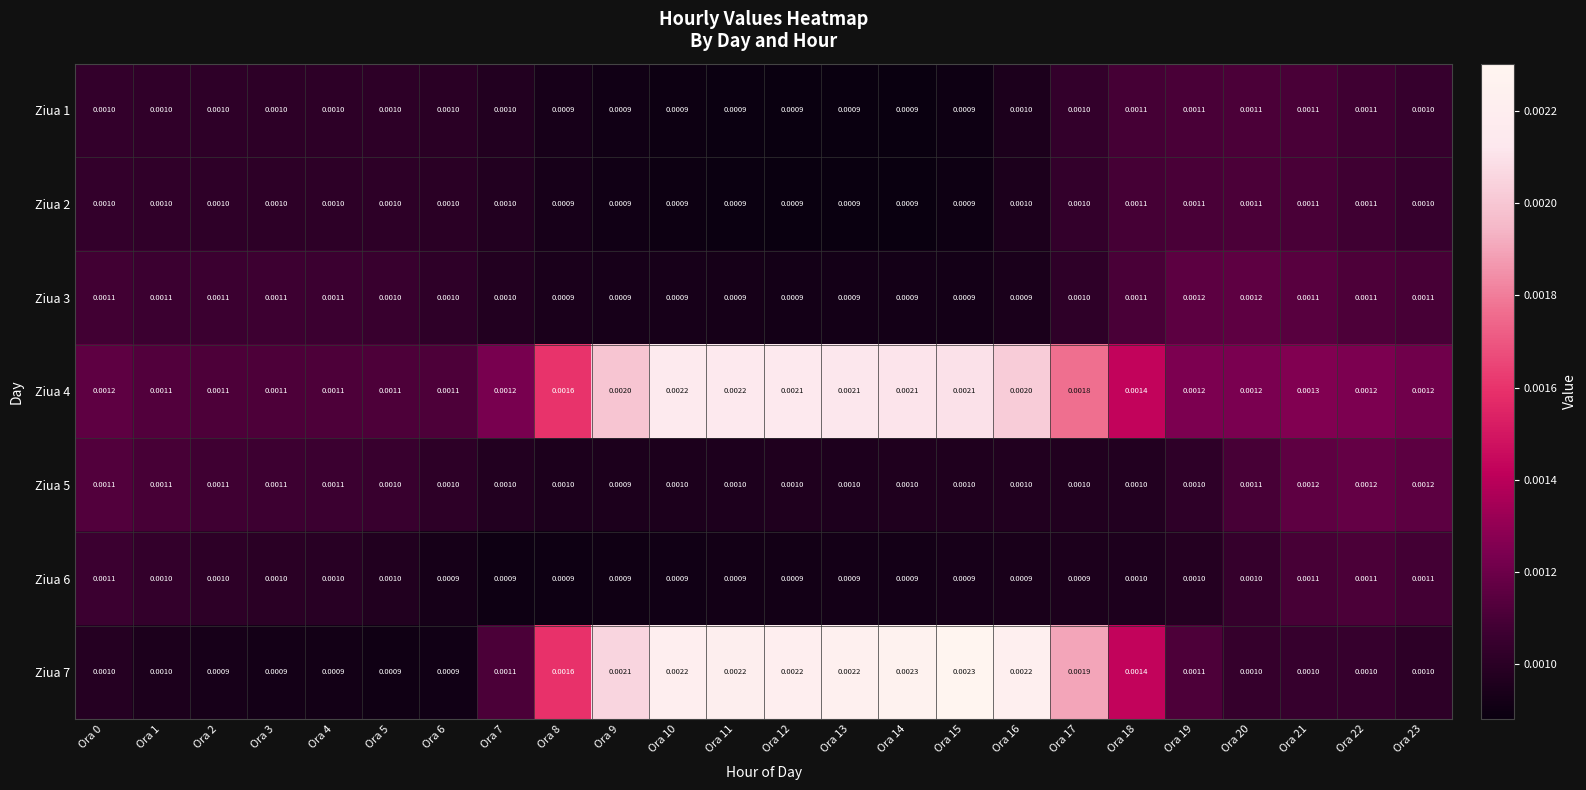

At how many categories does at least one series exceed 0?

24